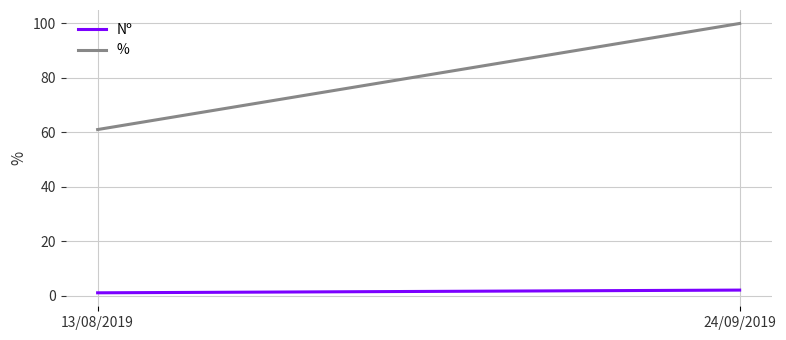

What is the average value of the Nº series?

1.5